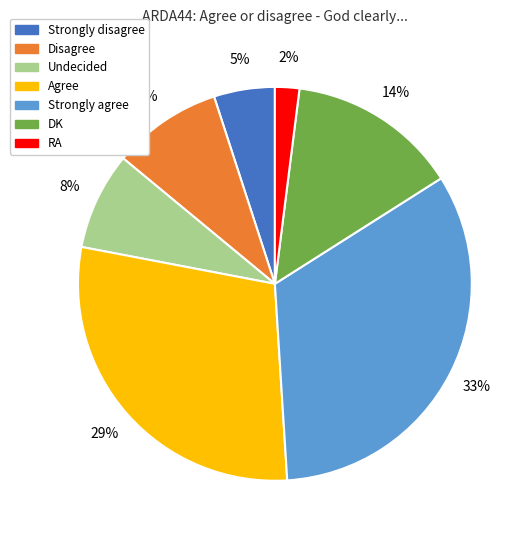

Rank the categories by value from highest to lowest.

Strongly agree, Agree, DK, Disagree, Undecided, Strongly disagree, RA